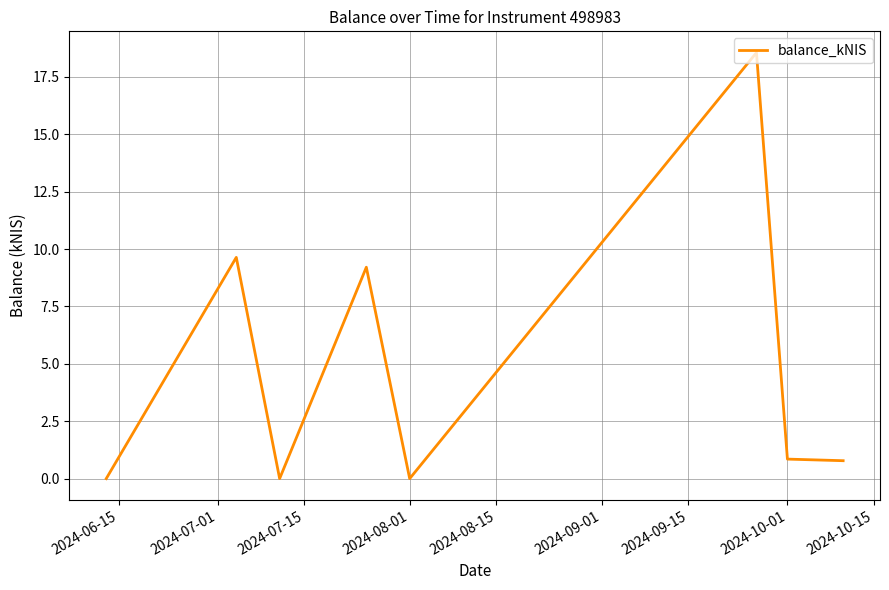

How many interior local peaks (higher than both neighbors) does the data have?

3